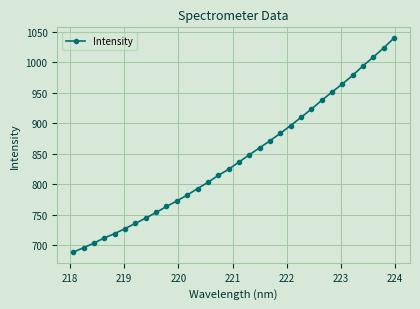

What is the value of the 15th point from the left?

814.7